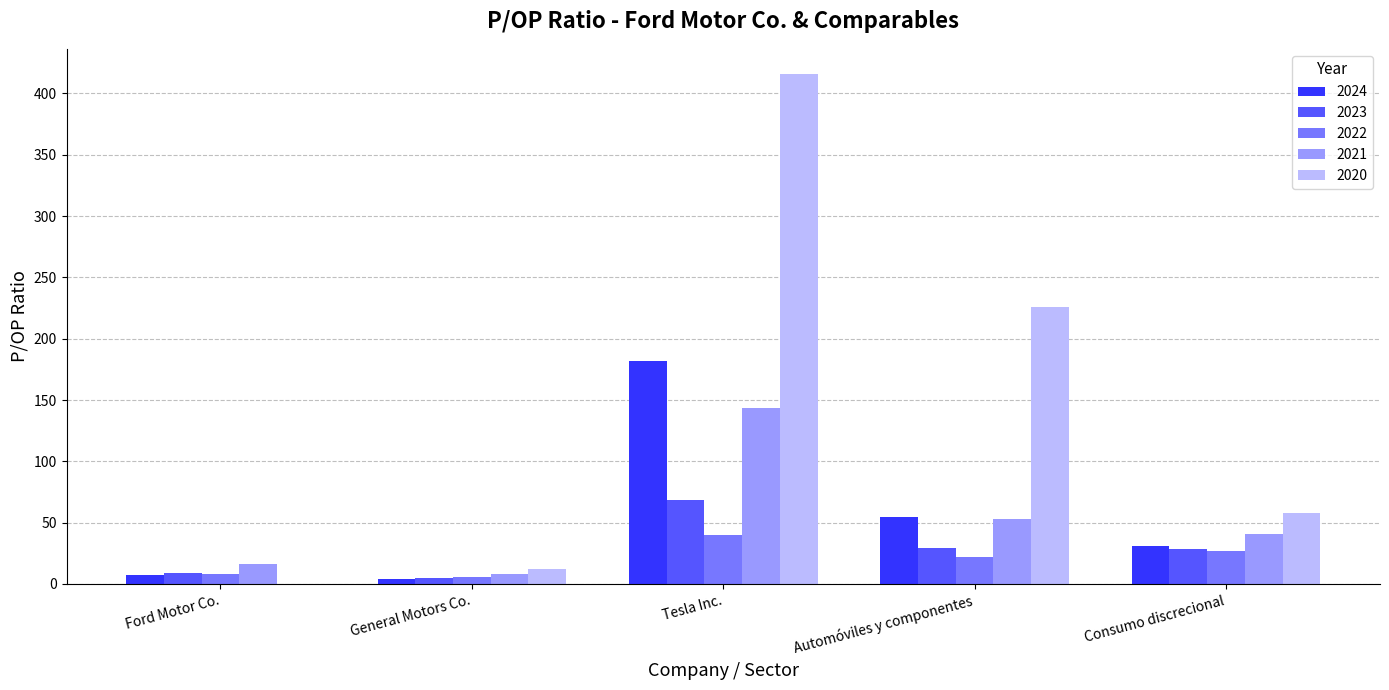

At which category is the sum across all series the highest?

Tesla Inc.